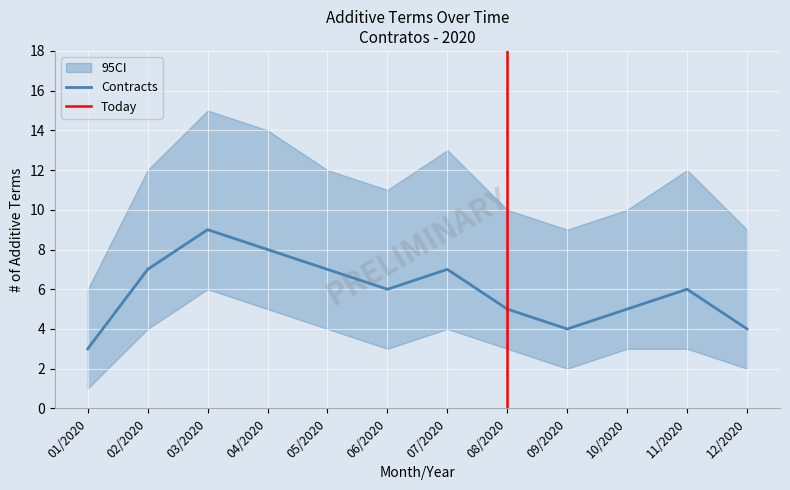

At which label is CI_upper closest to 10?

08/2020